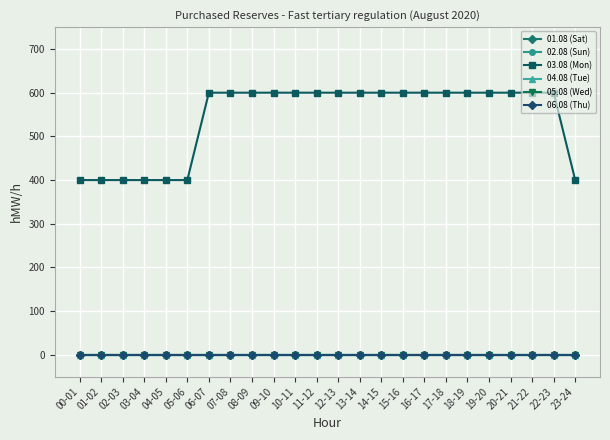

Is this an area chart (filled region under the line)?

No